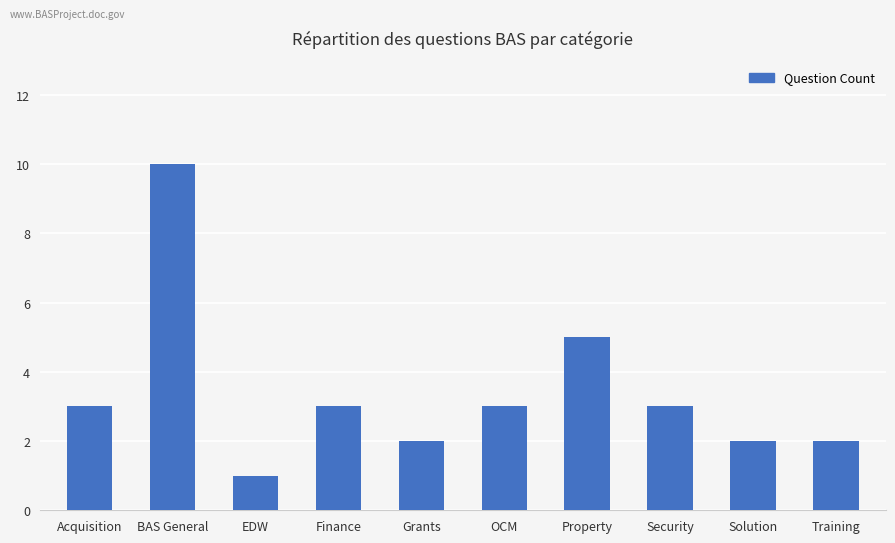

What is the change in value from BAS General to Solution?

-8